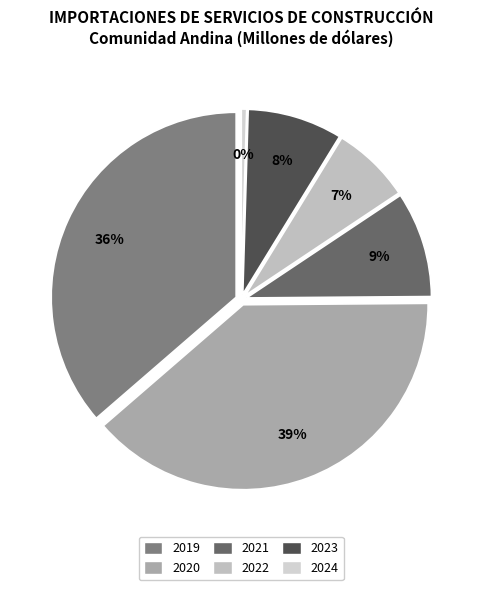

Does 2024 account for over 50% of the chart?

No